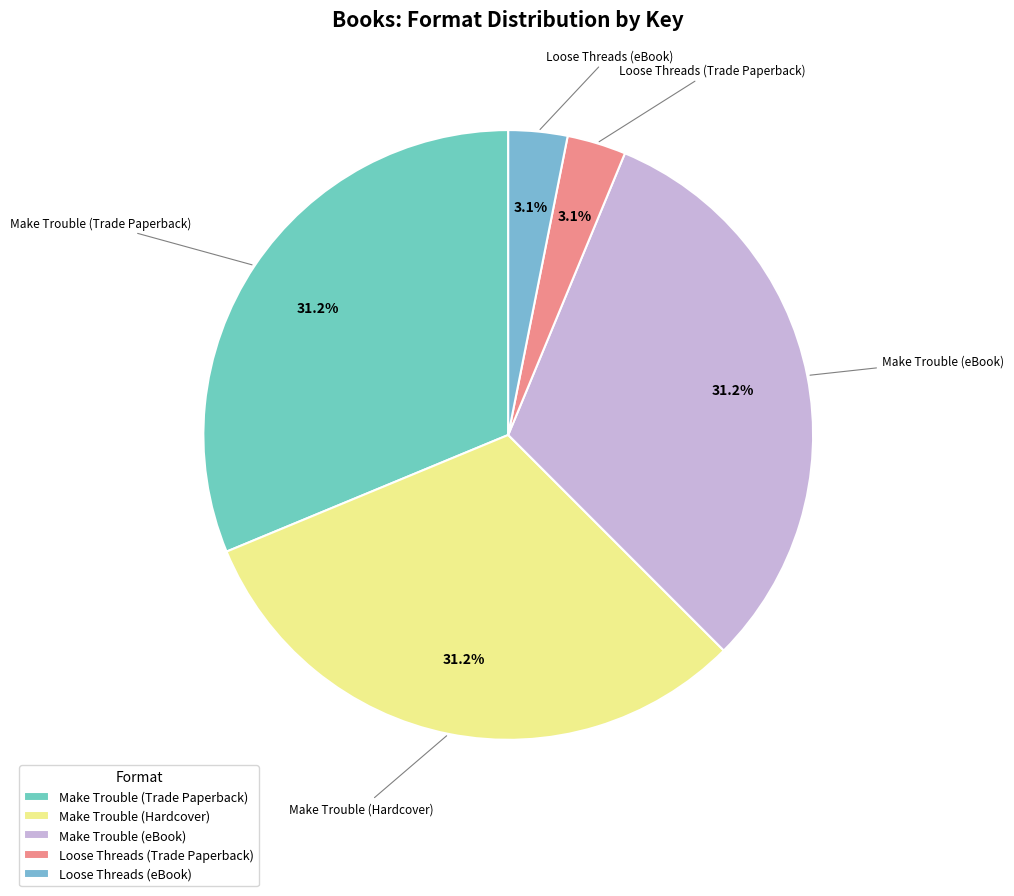

The Make Trouble (Trade Paperback) slice represents 31% of the pie. True or false?

True